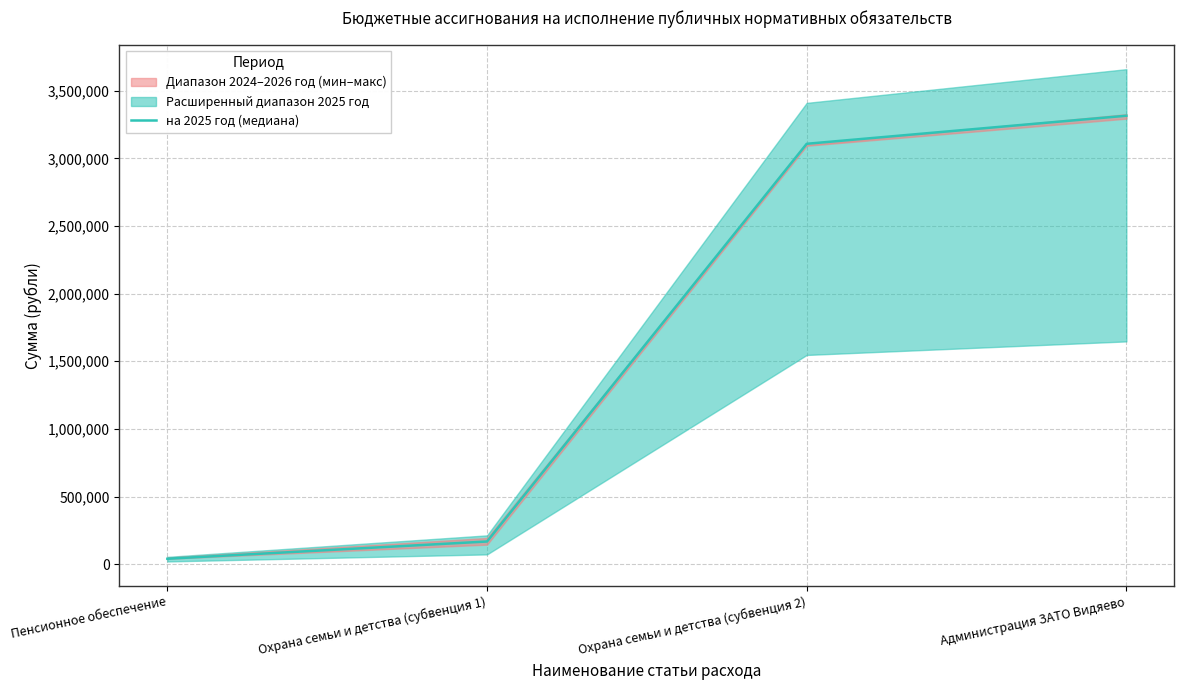

Does the chart display data point markers on the line(s)?

No